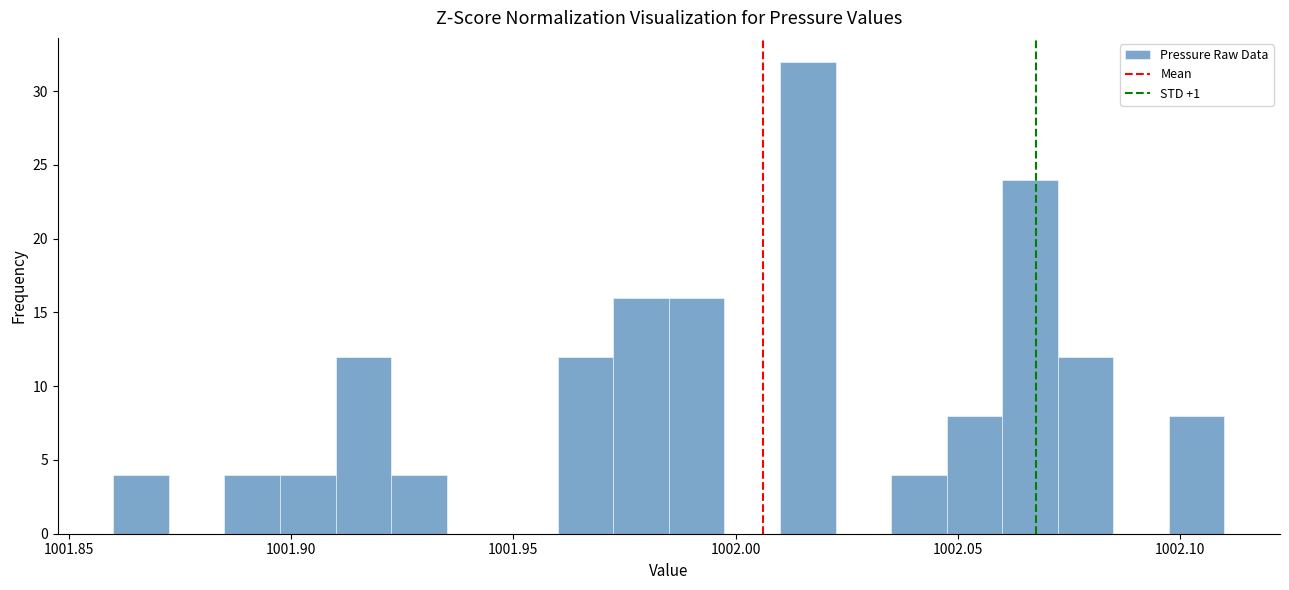

Around what value on the x-axis is the tallest bar? Give the approximate position of its centre, as read against the axis.

1002.015